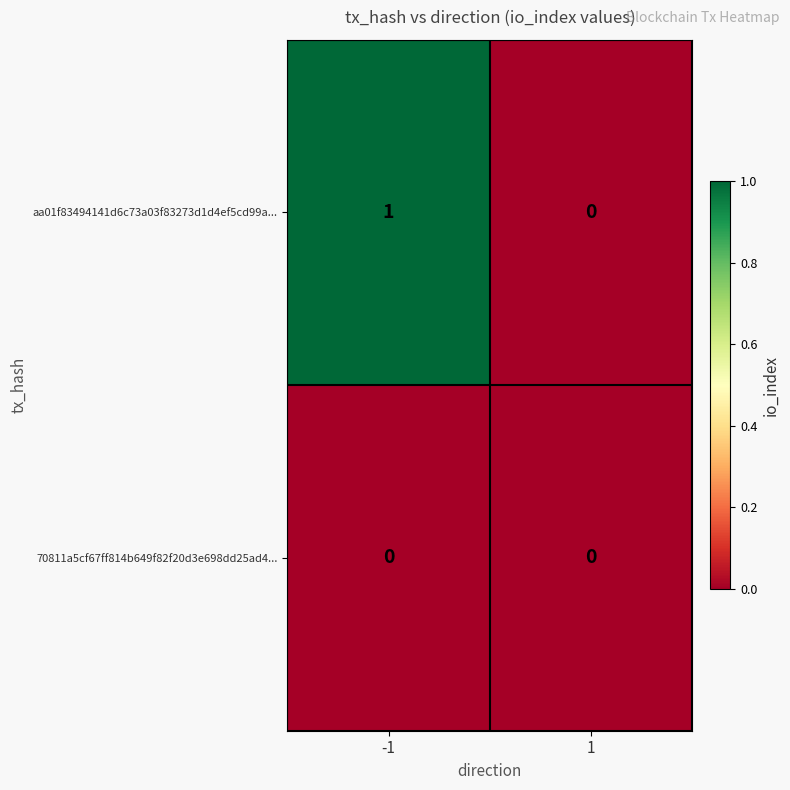

Reading left to right, transcribe all the data shown in this chart.

aa01f83494141d6c73a03f83273d1d4ef5cd99a...: 1	0
70811a5cf67ff814b649f82f20d3e698dd25ad4...: 0	0